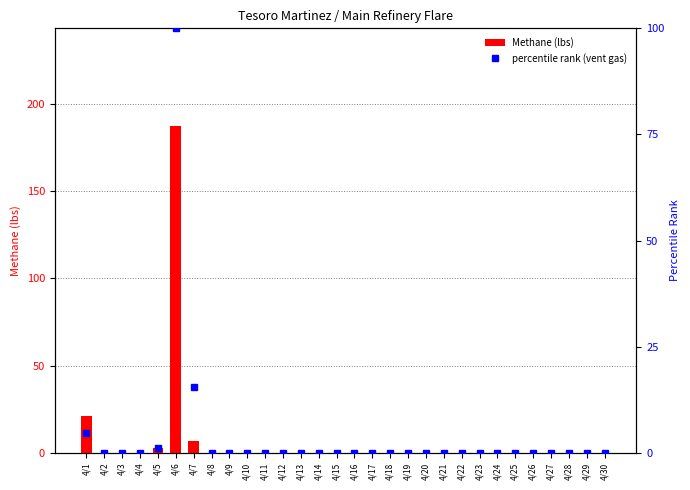

At which label is Methane (lbs) closest to 93?

4/1